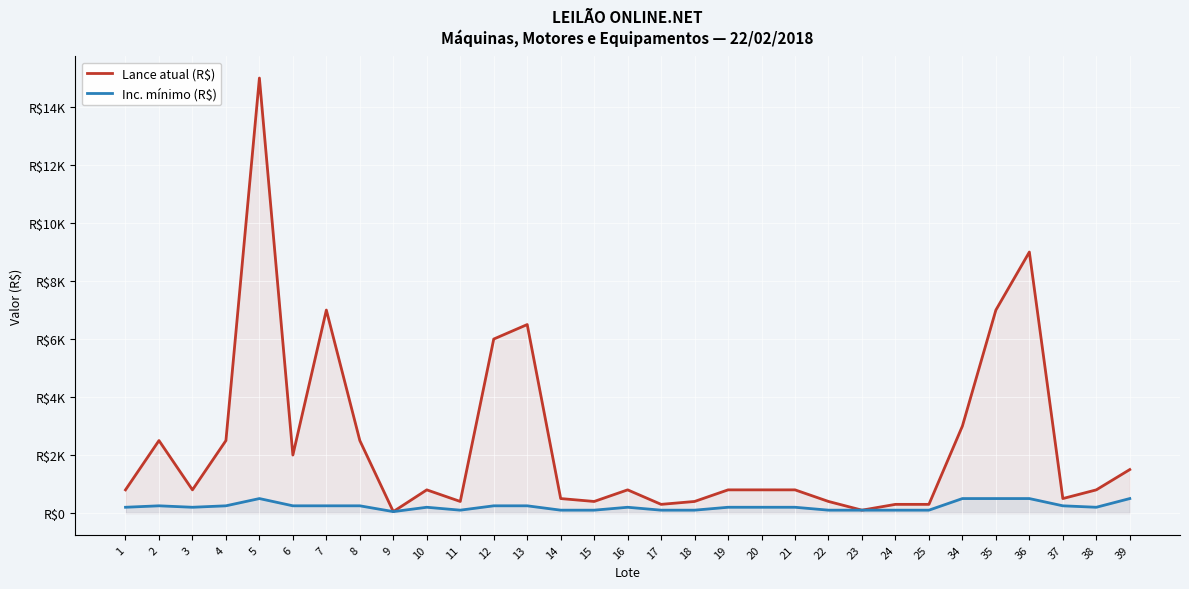

At 18, list the series in order from largest to smallest.

Lance atual (R$), Inc. mínimo (R$)